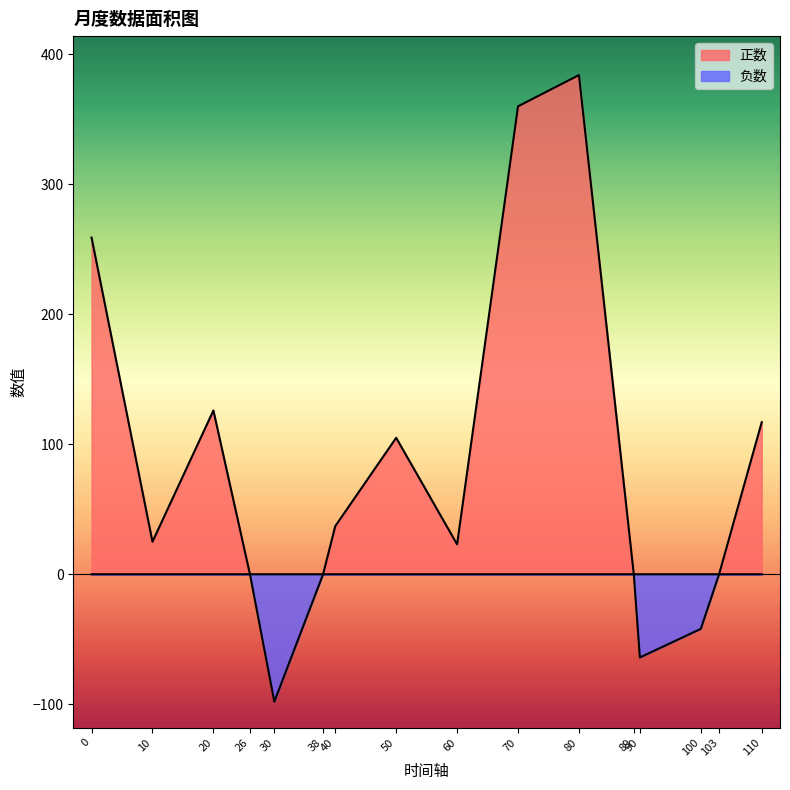

What is the difference between the 负数 values at 90 and 70?

64